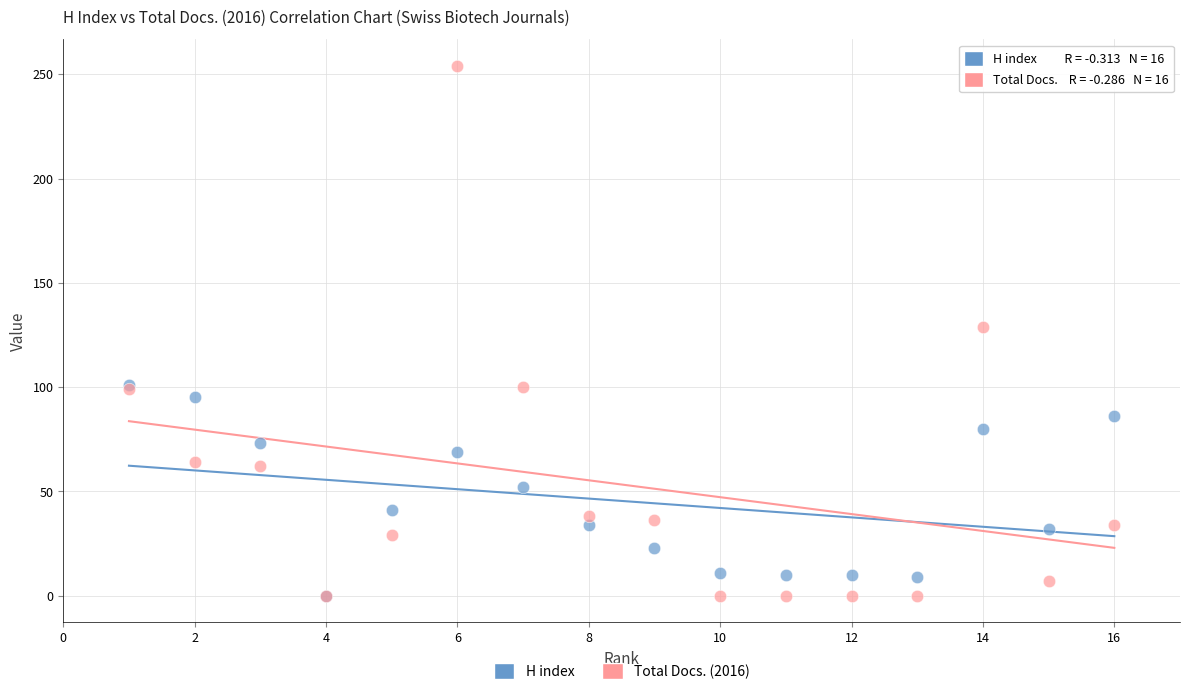

Which series reaches the maximum Y coordinate?

Total Docs. (2016)